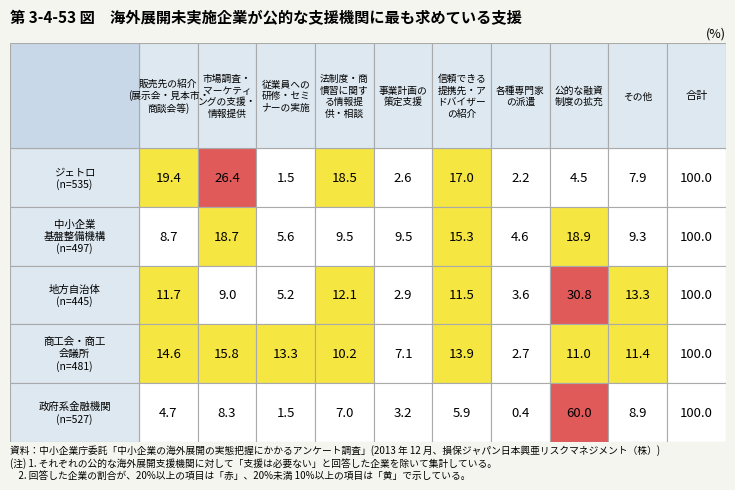

Which series has the largest range (max minus min)?

政府系金融機関
(n=527)